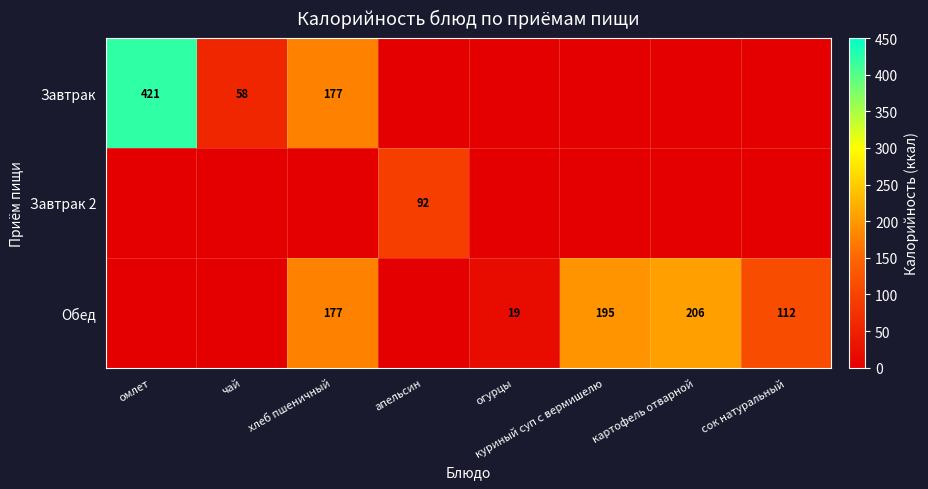

Is it true that Обед equals 200 at сок натуральный?

False